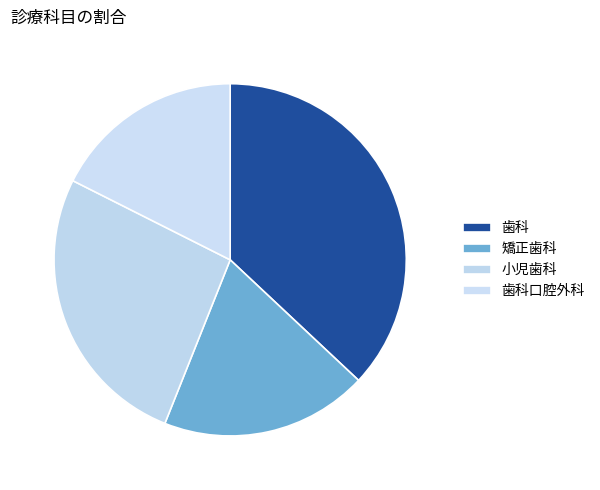

Which category has the biggest portion of the pie?

歯科